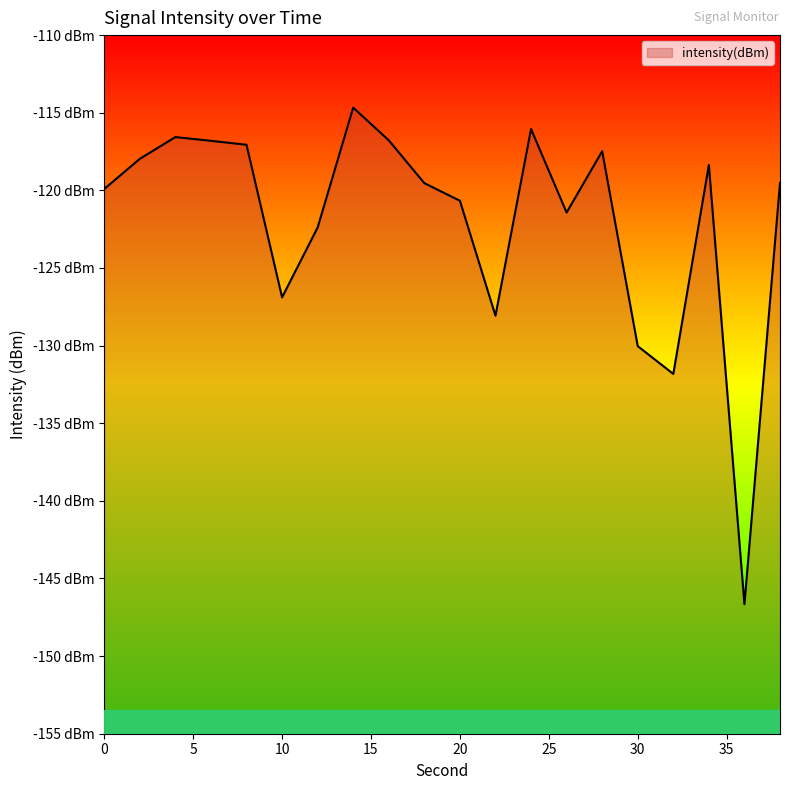

List the labels in order of value, largest first.

14, 24, 4, 16, 6, 8, 28, 2, 34, 38, 18, 0, 20, 26, 12, 10, 22, 30, 32, 36